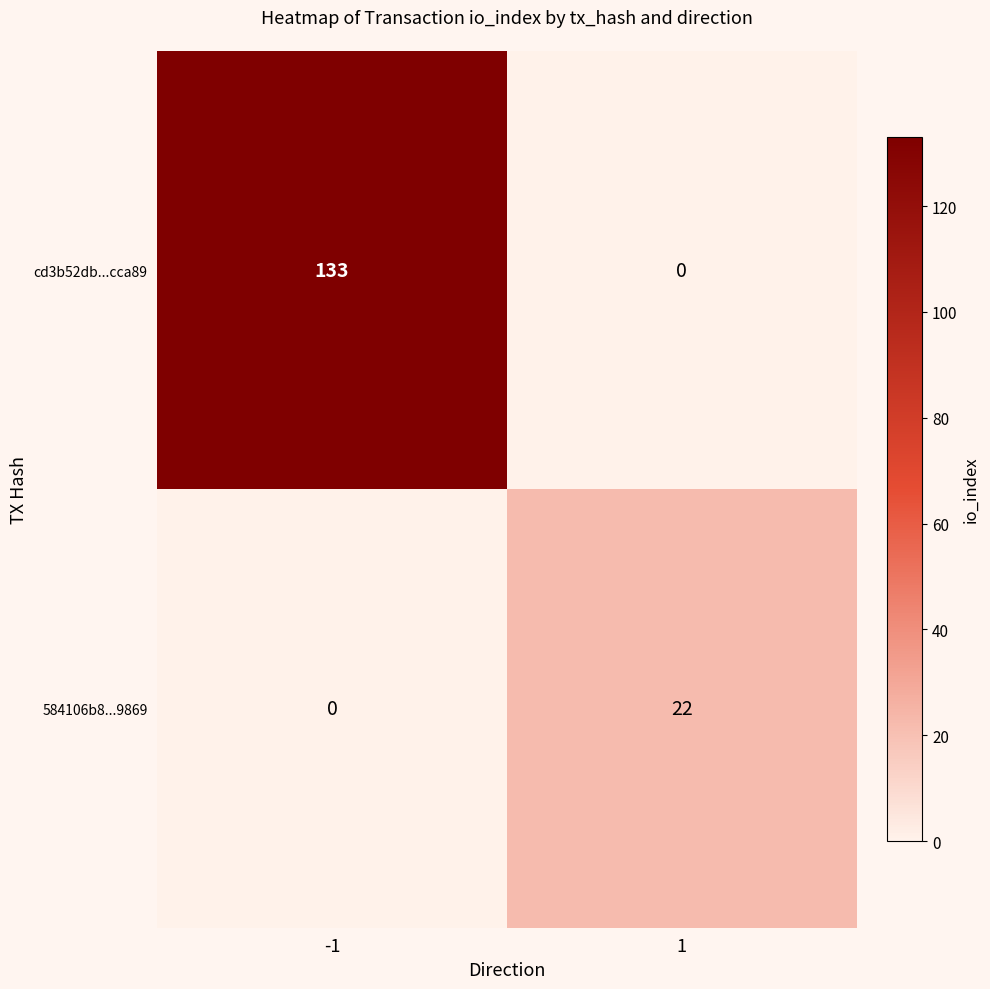

What is the spread (max minus min) of values at -1?

133